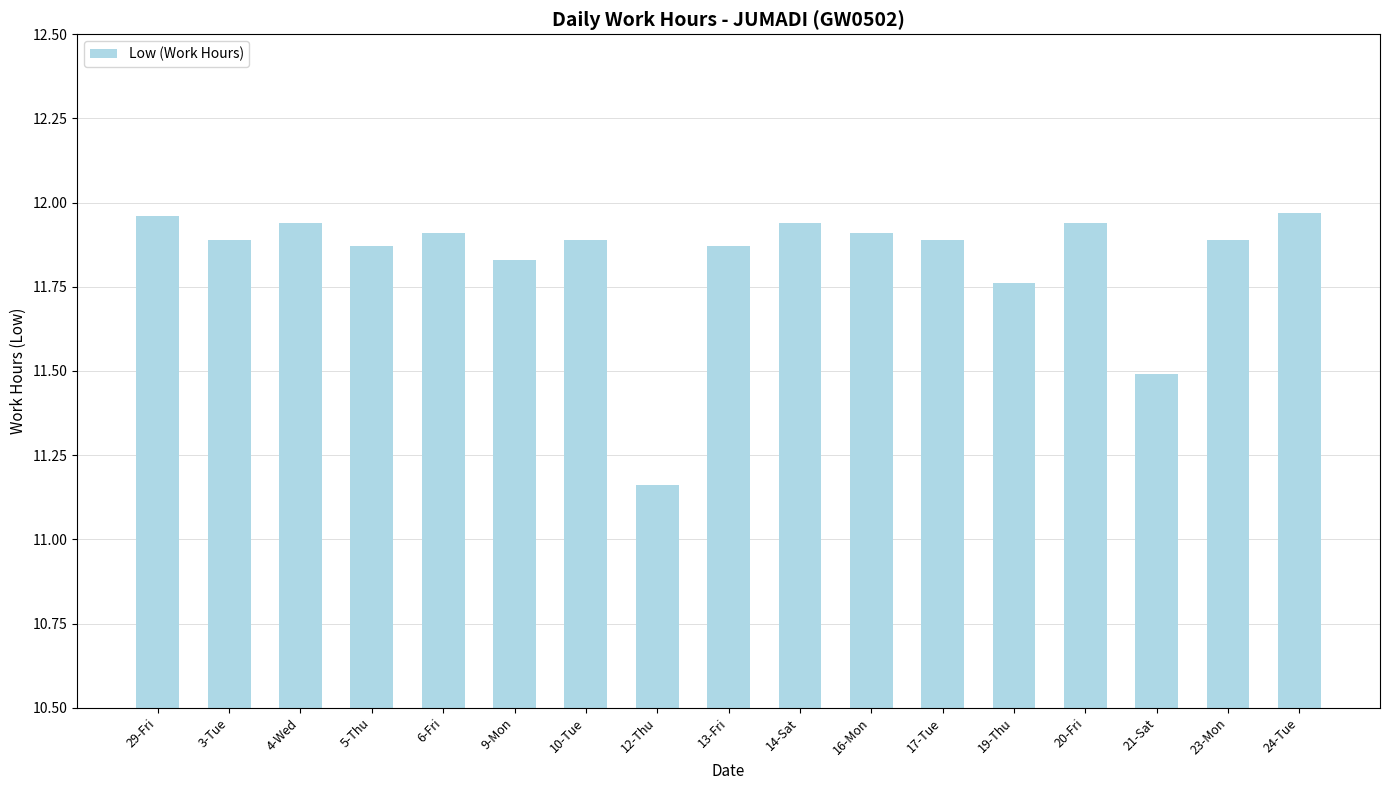

What is the label of the 5th bar from the right?

19-Thu